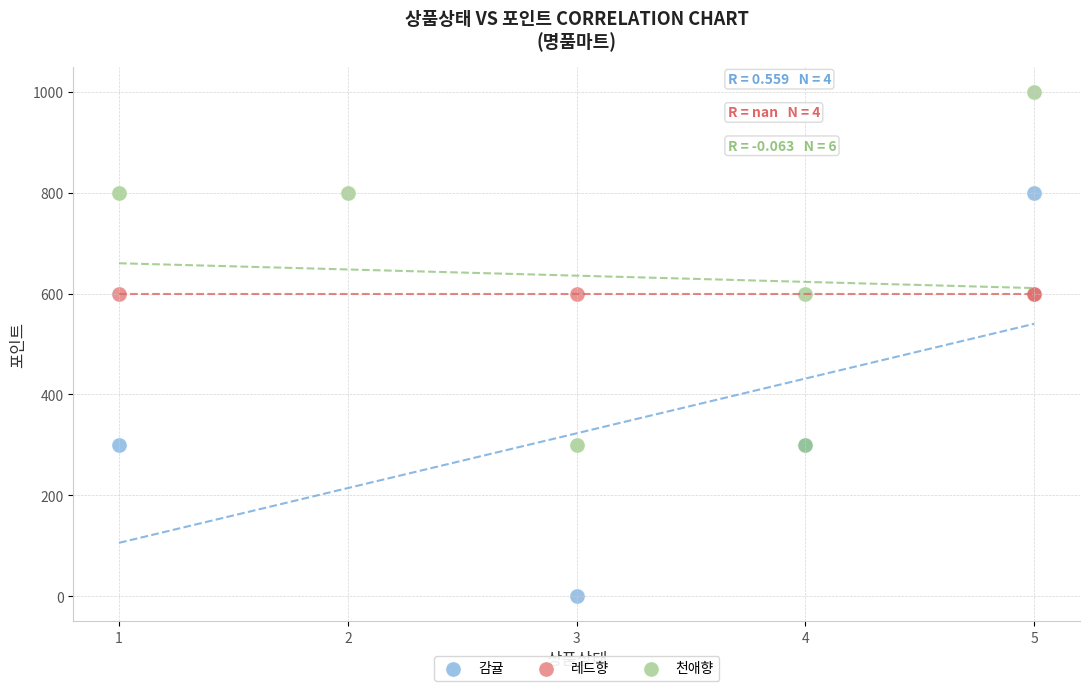

Which series contains the lowest Y value?

감귤